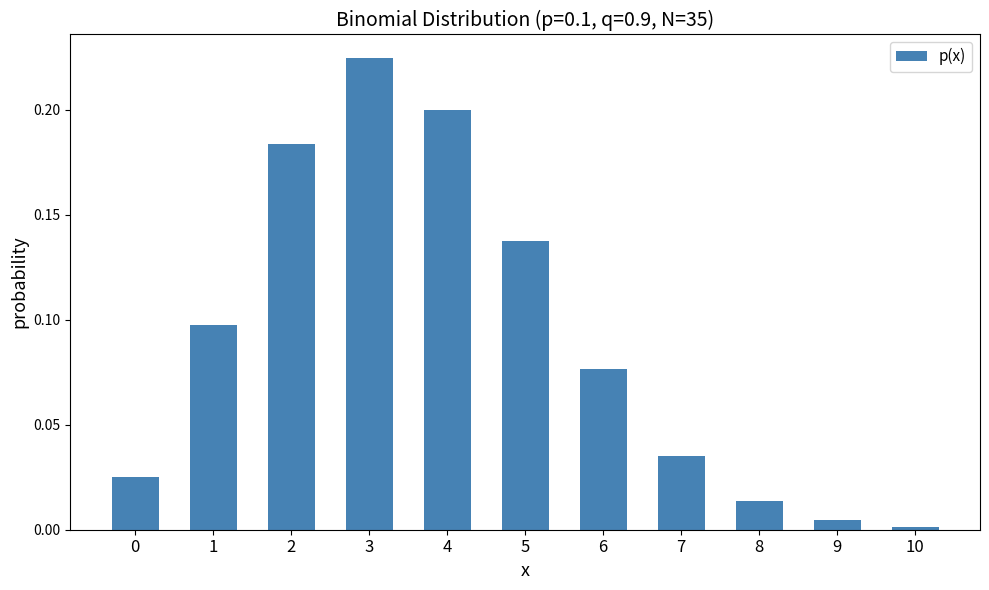

What is the change in value from 4 to 5?

-0.1